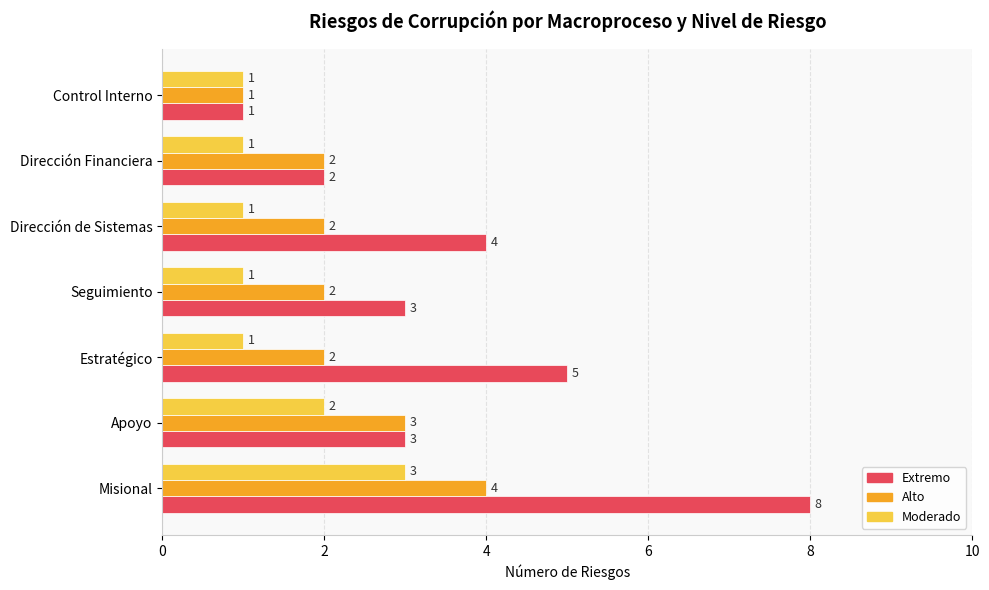

Which series has the widest spread of values?

Extremo